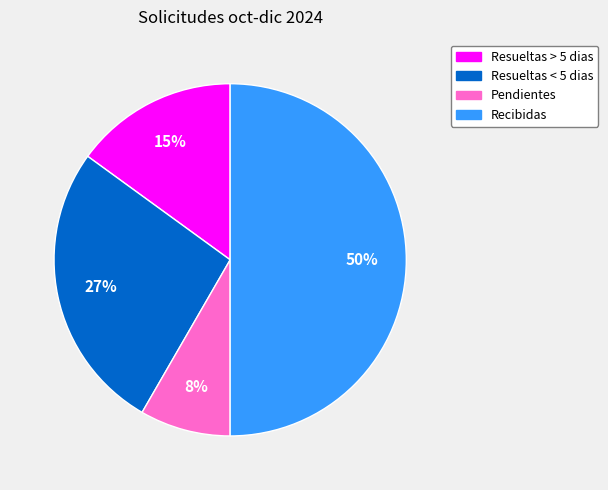

Which slice is the largest?

Recibidas